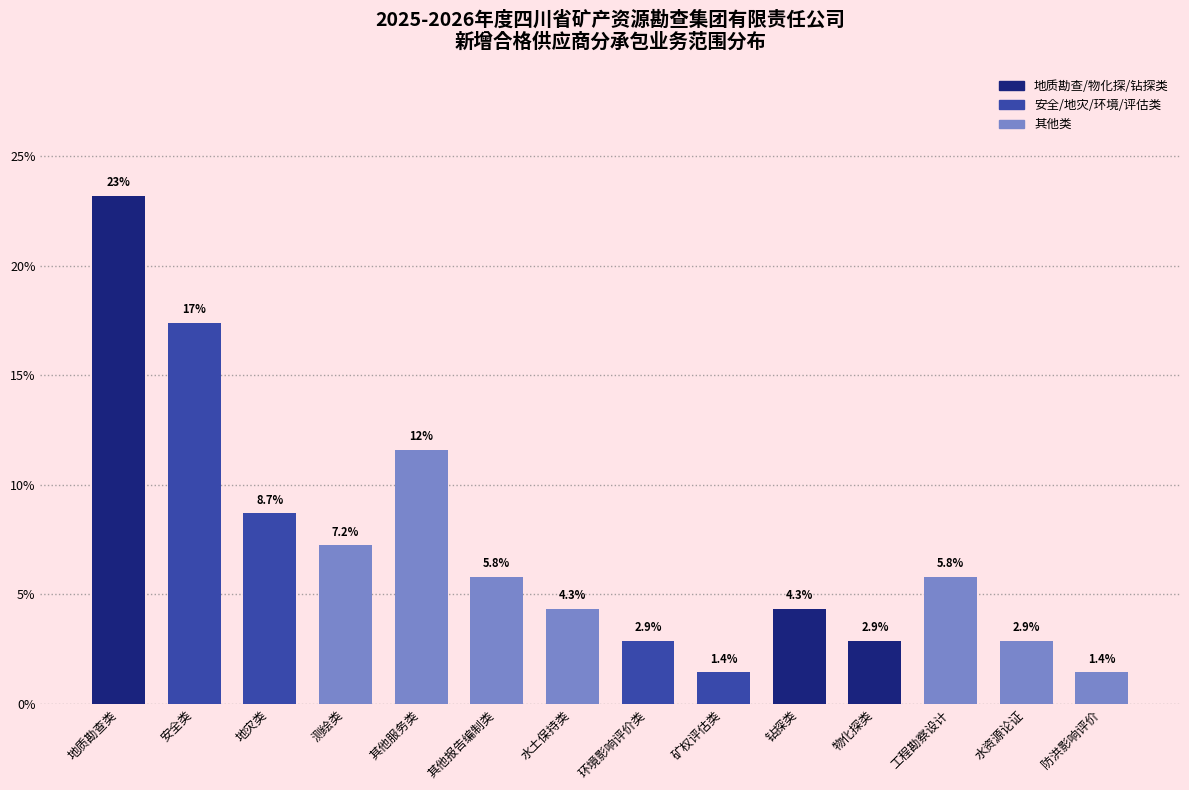

Reading left to right, list all the values displayed in this chart.

23.2	17.4	8.7	7.2	11.6	5.8	4.3	2.9	1.4	4.3	2.9	5.8	2.9	1.4